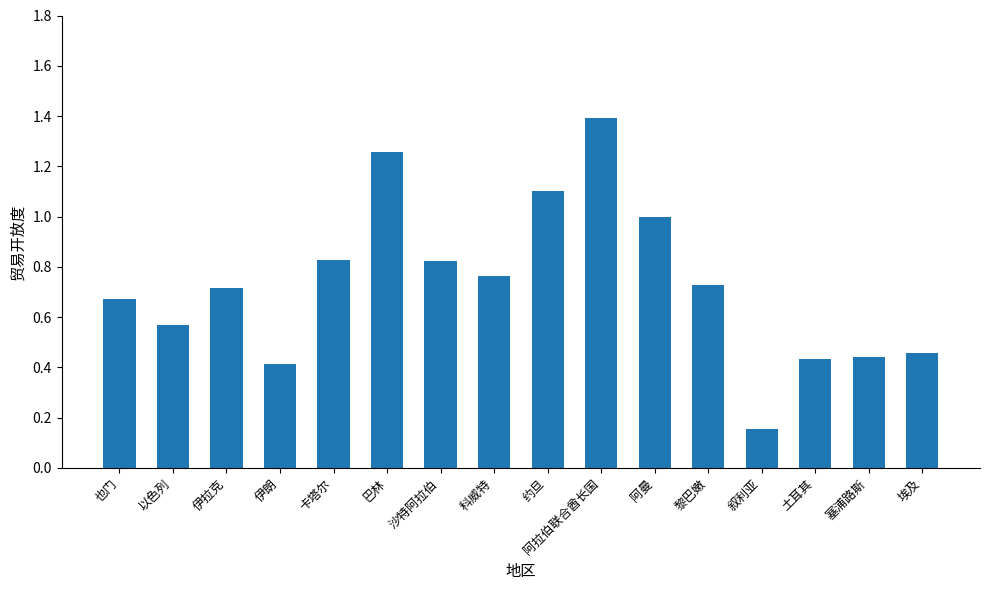

Between 巴林 and 黎巴嫩, which is larger?

巴林